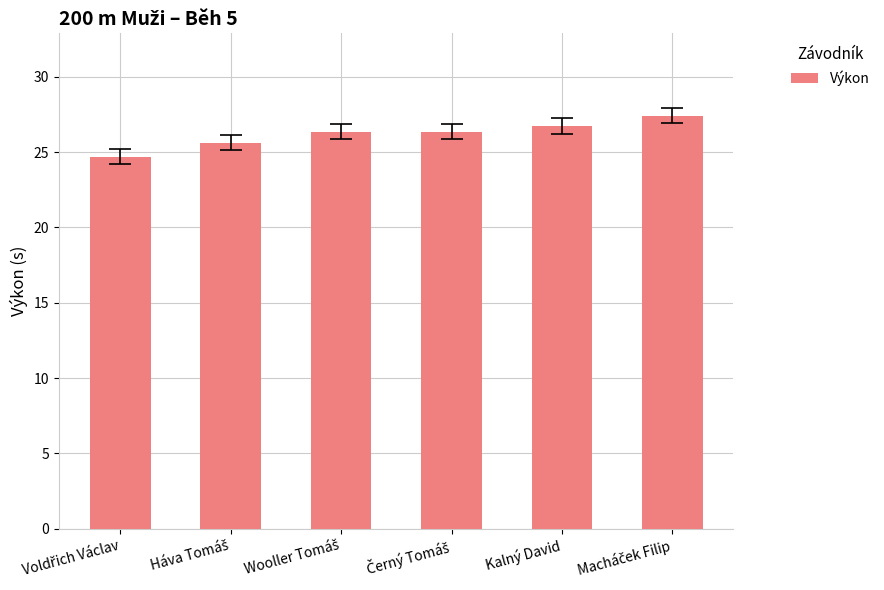

What is the minimum value shown in the chart?

24.7